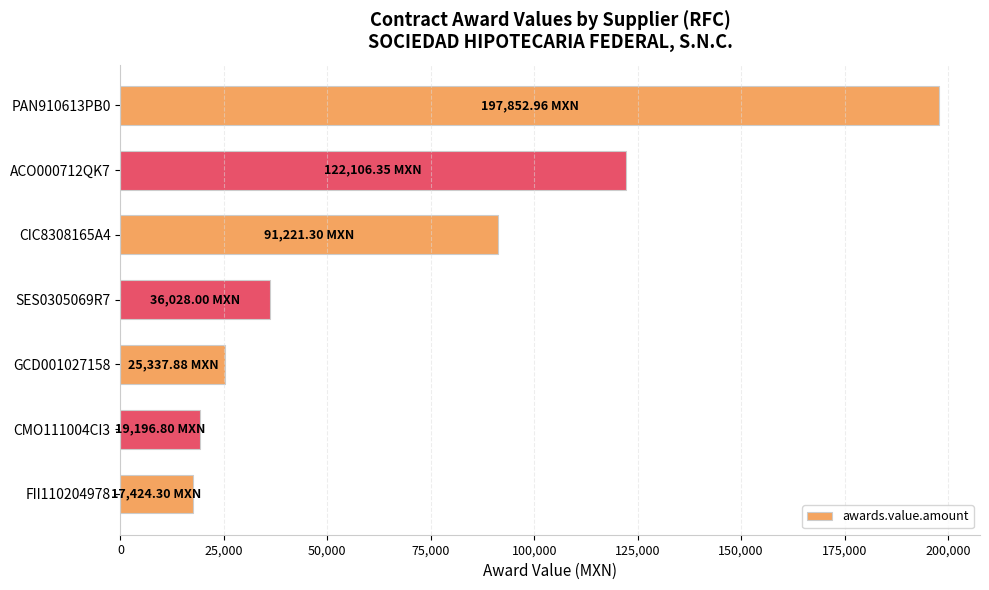

What is the sum of all values?

509167.6